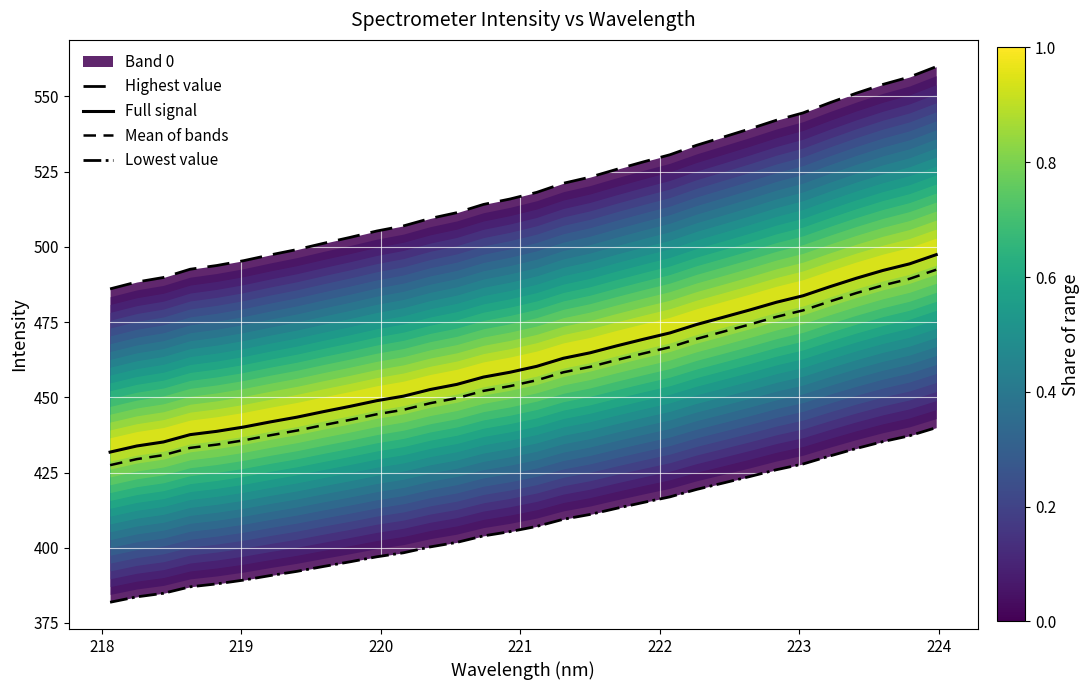

What is the average value of the Lowest value series?

408.1